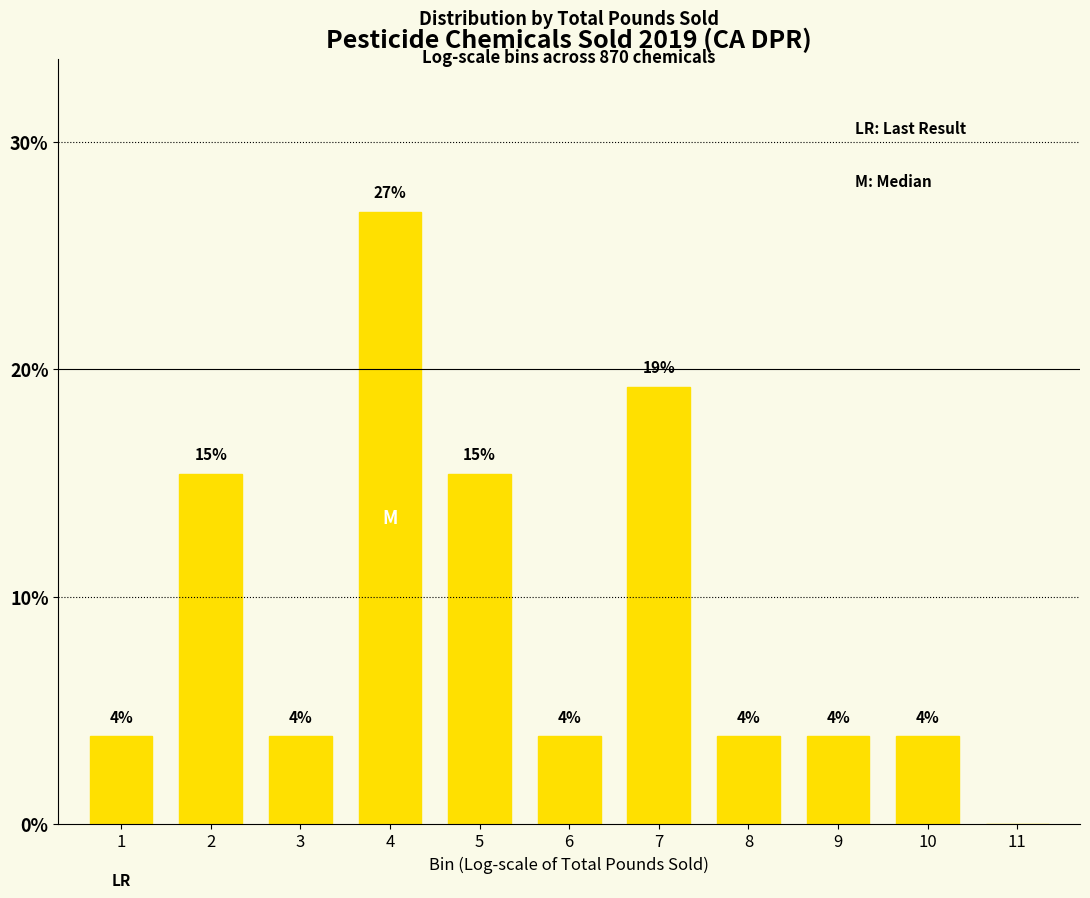

Are the bars horizontal?

No